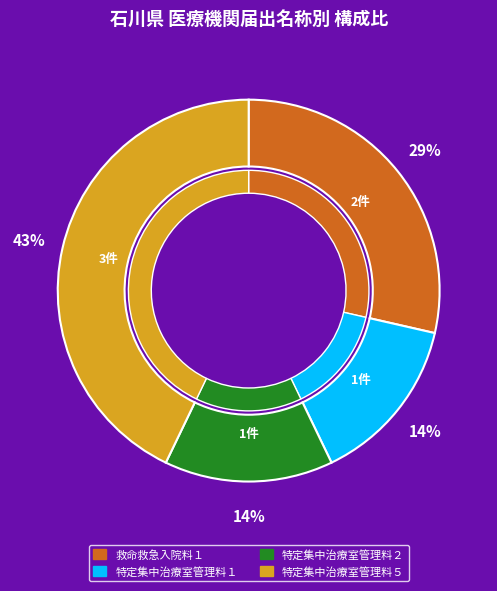

To the nearest percent, what is the combined percentage of 特定集中治療室管理料１ and 救命救急入院料１?

43%